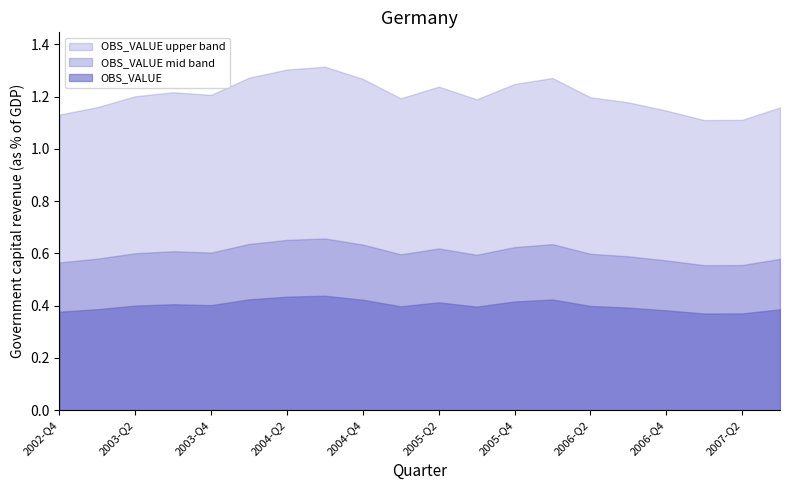

Which label corresponds to the largest value in the chart?

2004-Q3